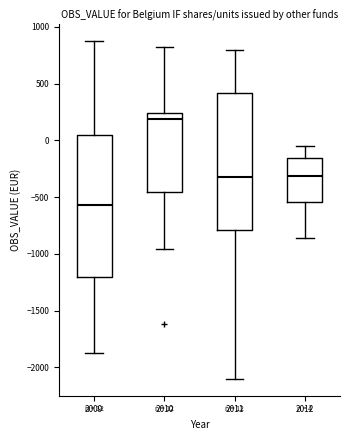

Which box's median line is the highest?

2010